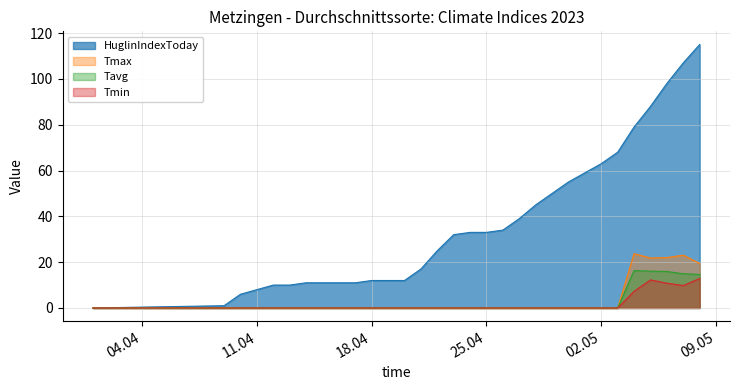

Read the HuglinIndexToday value at 24.04.2023.

33.0